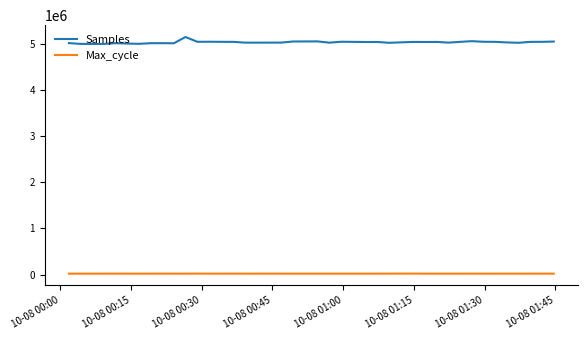

Is this an area chart (filled region under the line)?

No